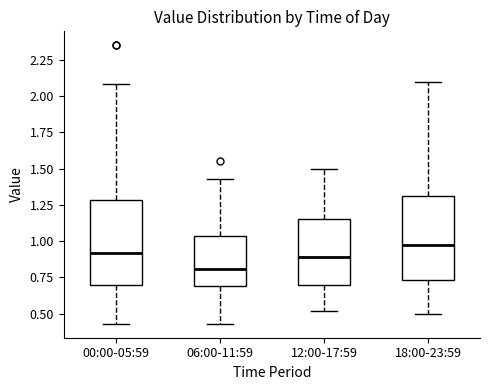

Where does the median line of the box for 06:00-11:59 sit on the y-axis? The values are not printed on the chart, so give them approximately, as read against the axis.

0.80